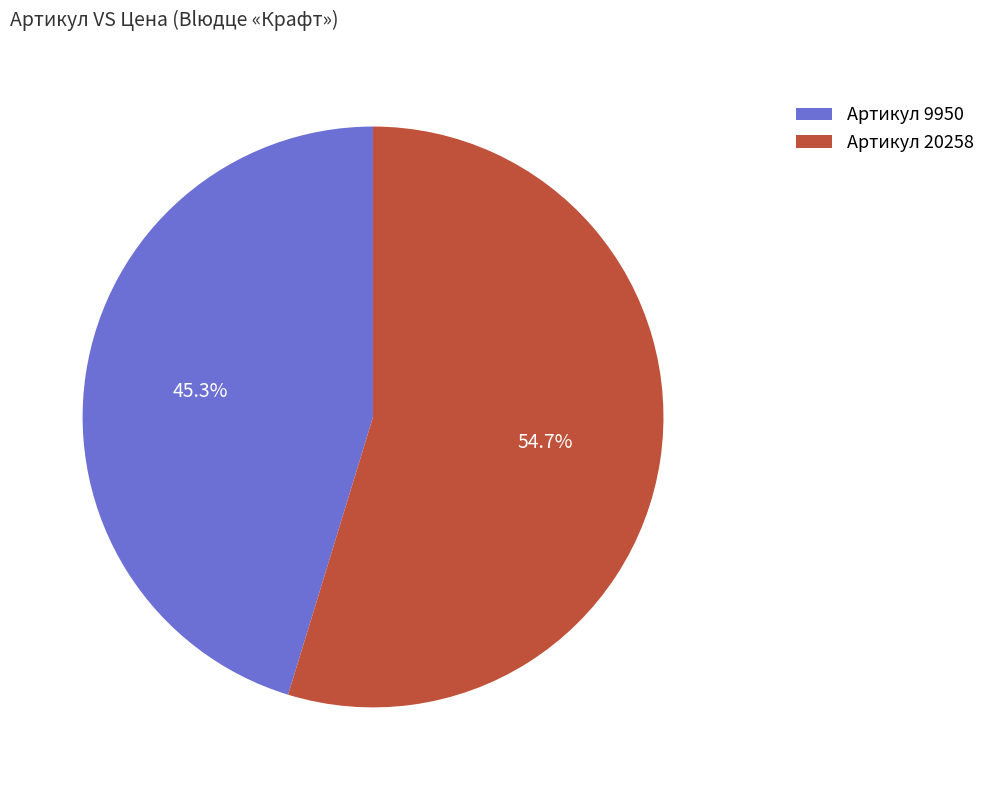

Combined, what portion of the pie is Артикул 9950 and Артикул 20258?

100.0%